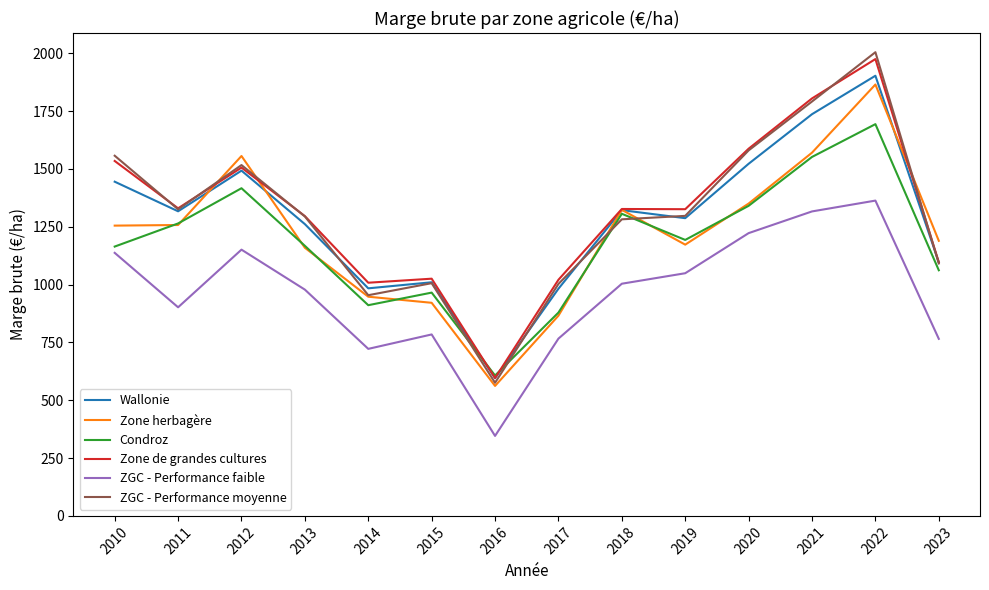

What is the total value across all series at 2021?

9773.0